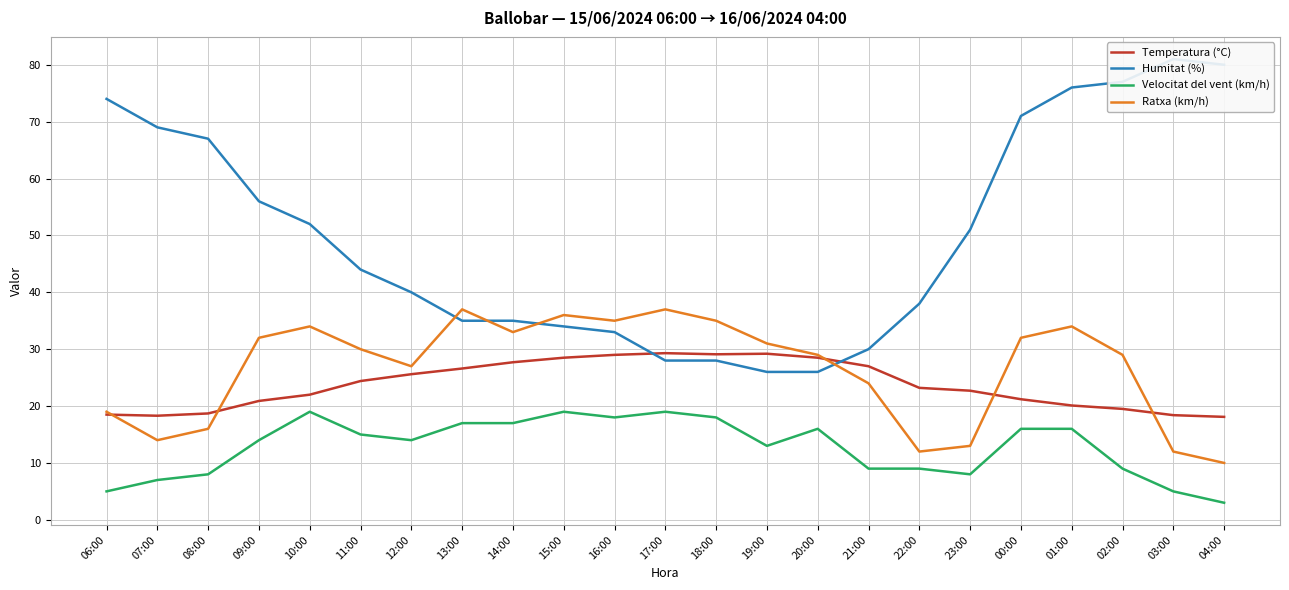

What is the minimum value for Velocitat del vent (km/h)?

3.0